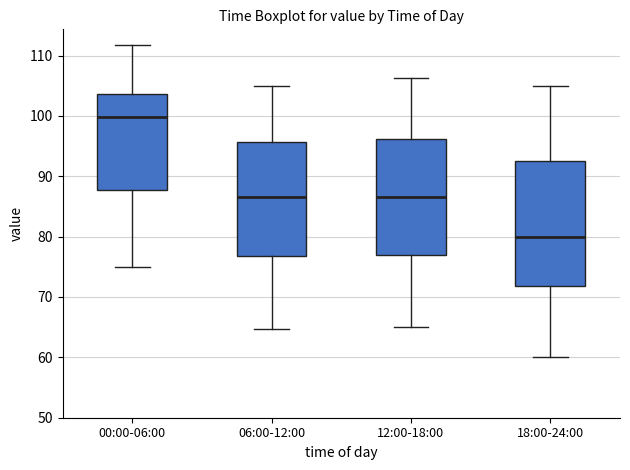

Which box has the lowest median line?

18:00-24:00